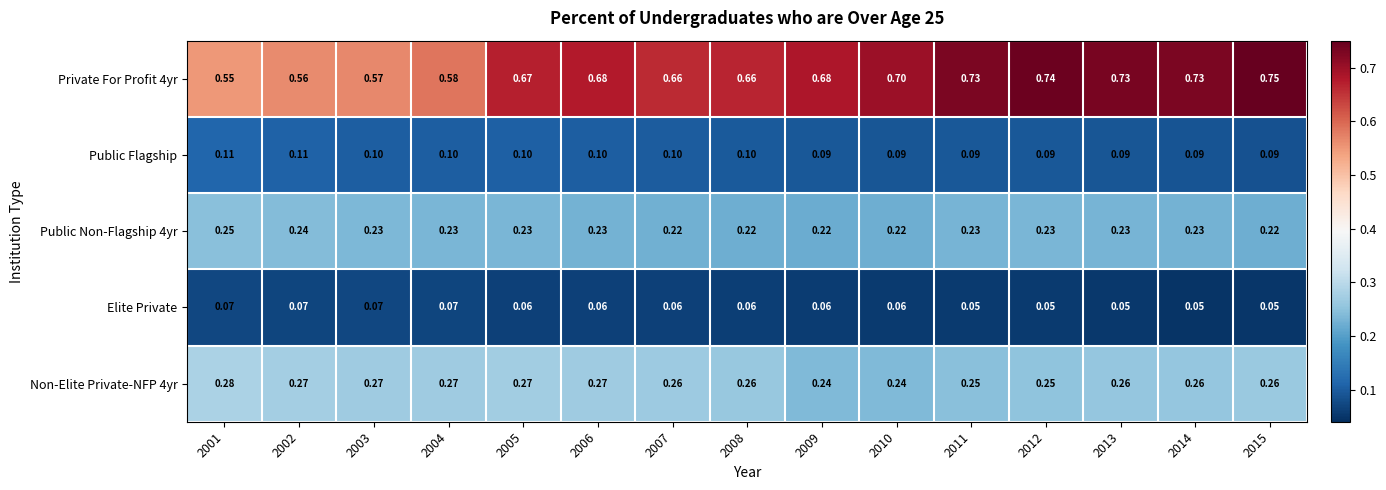

At how many categories does at least one series exceed 0?

15